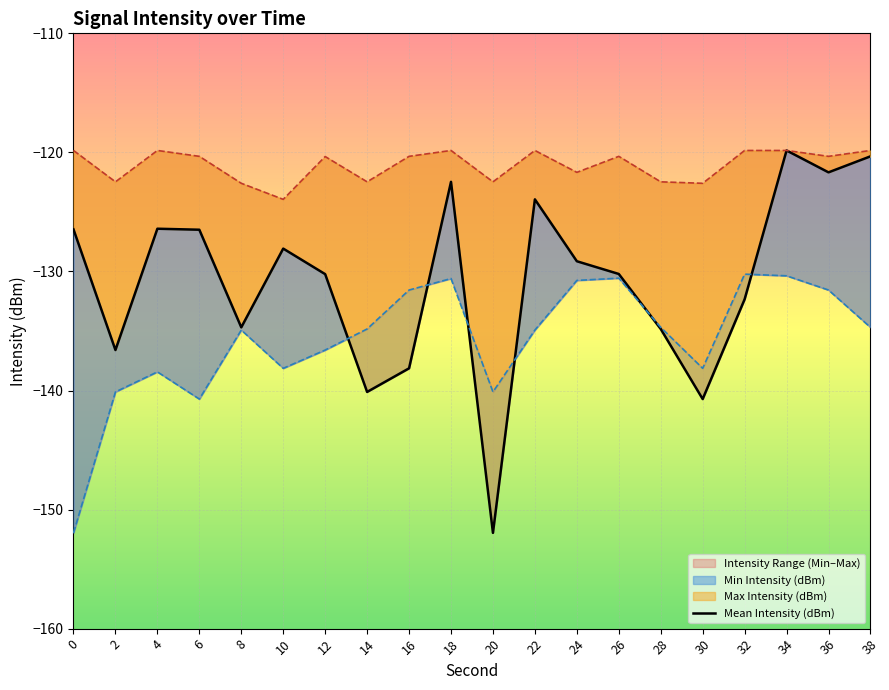

The value at 18 is -122.5. True or false?

True